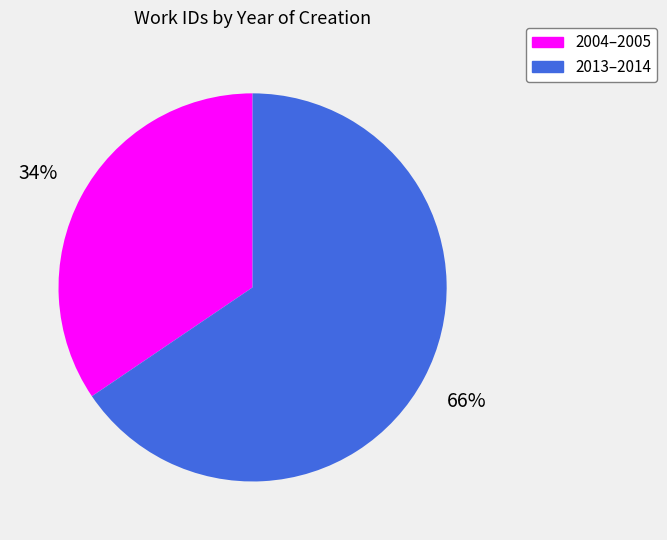

To the nearest percent, what is the average slice percentage?

50%